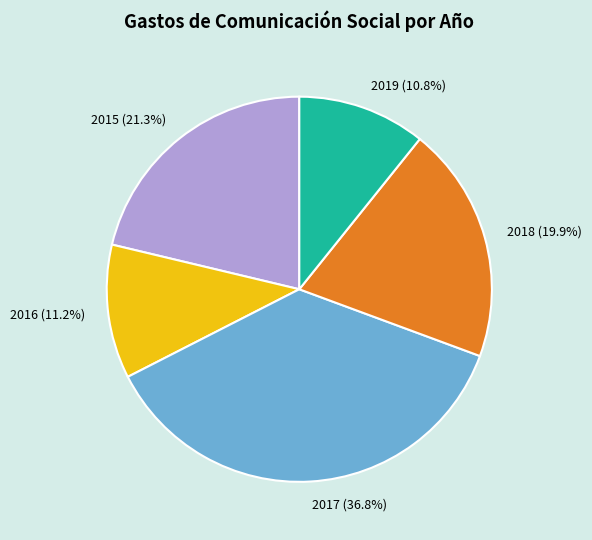

Is there any slice that represents more than half of the pie?

No